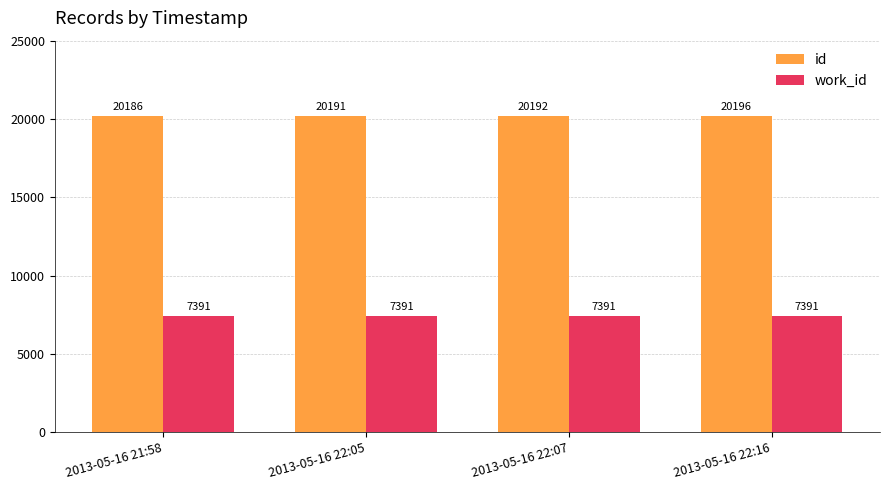

What is the sum of all work_id values?

29564